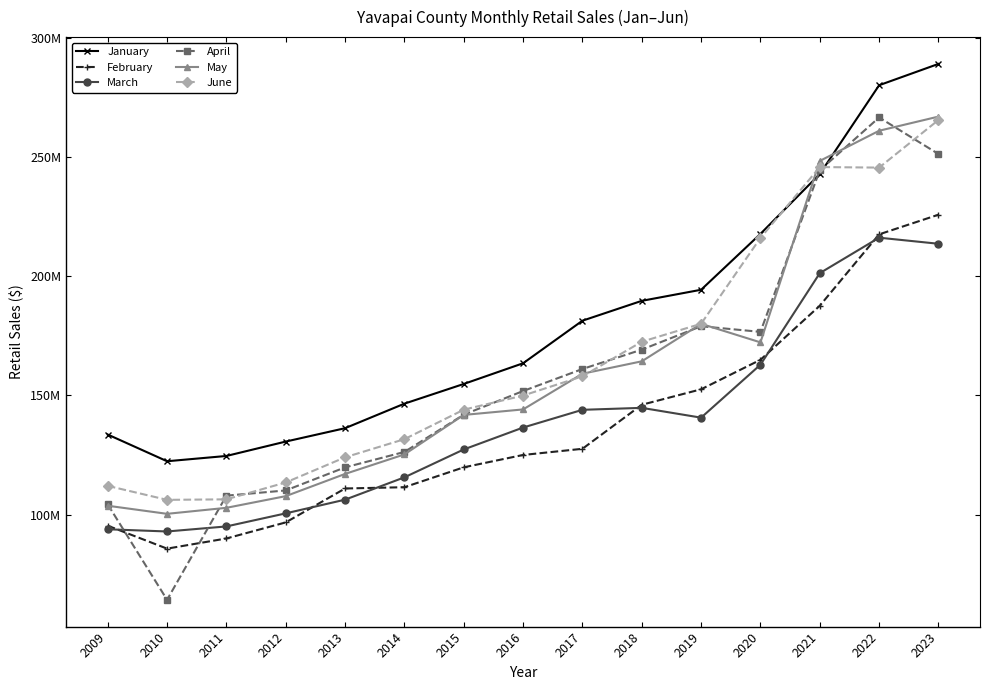

Does the chart have visible grid lines?

No